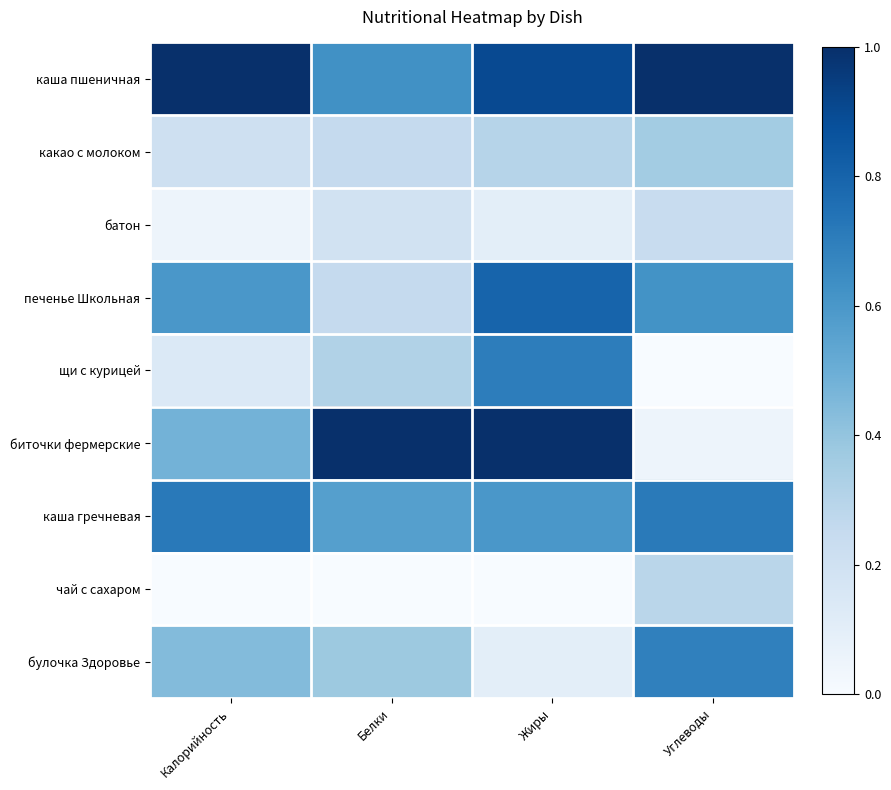

At how many categories does at least one series exceed 0?

4